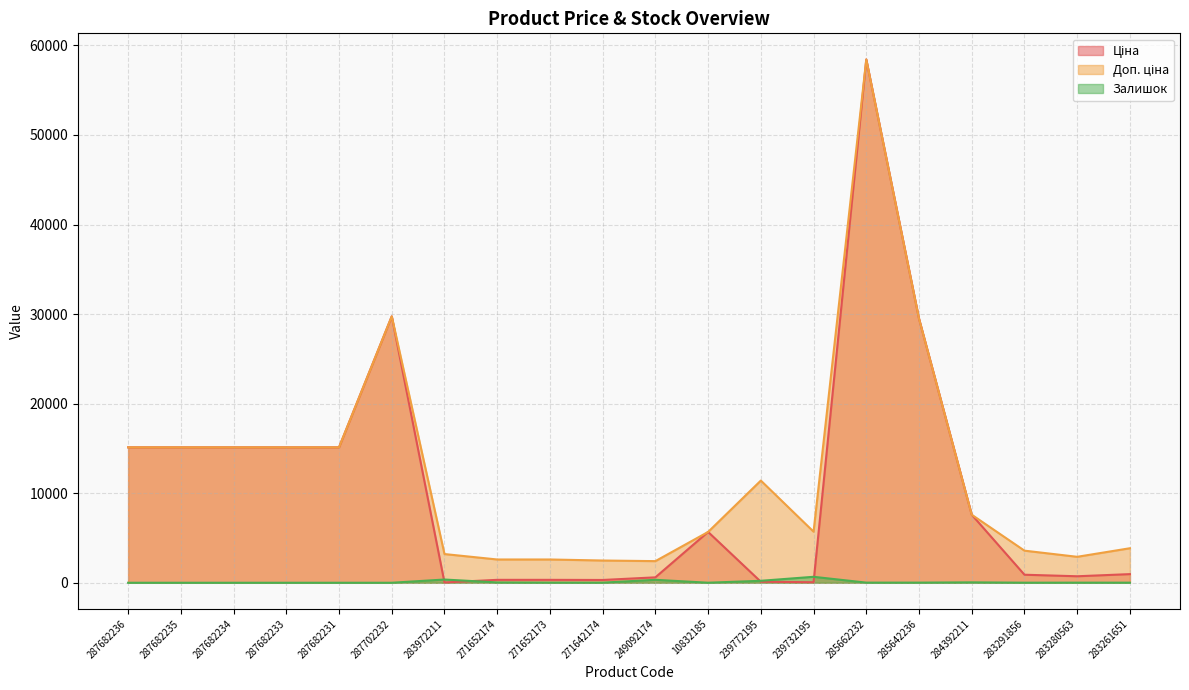

What is the average value of the Залишок series?

86.7